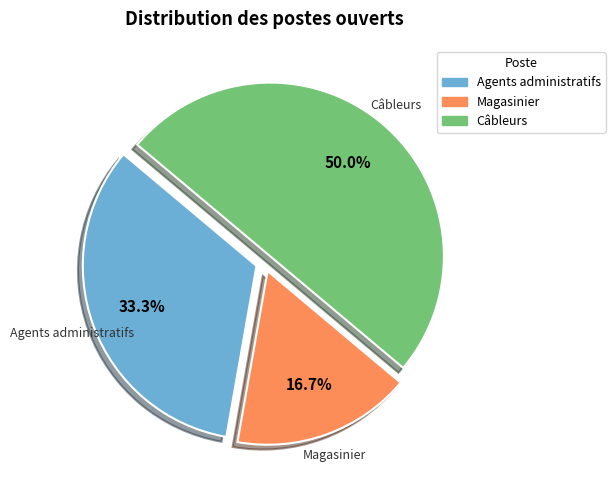

To the nearest percent, what portion does Câbleurs represent?

50%